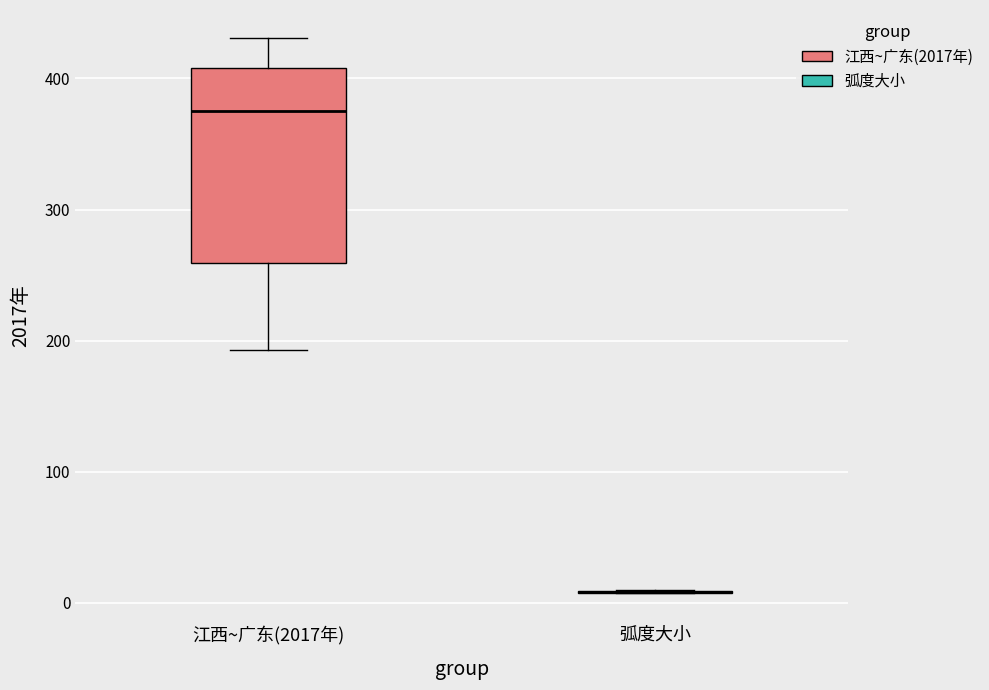

Reading left to right, transcribe this box plot: for each box, give where its median line is, the range the box spans, and where its two whiskers end, as read against the y-axis. The values are not printed on the chart, so give them approximately, as read against the axis.

江西~广东(2017年): median 380, box 260 to 410, whiskers 190 to 430
弧度大小: box collapsed to a line at 10, whiskers 10 to 10